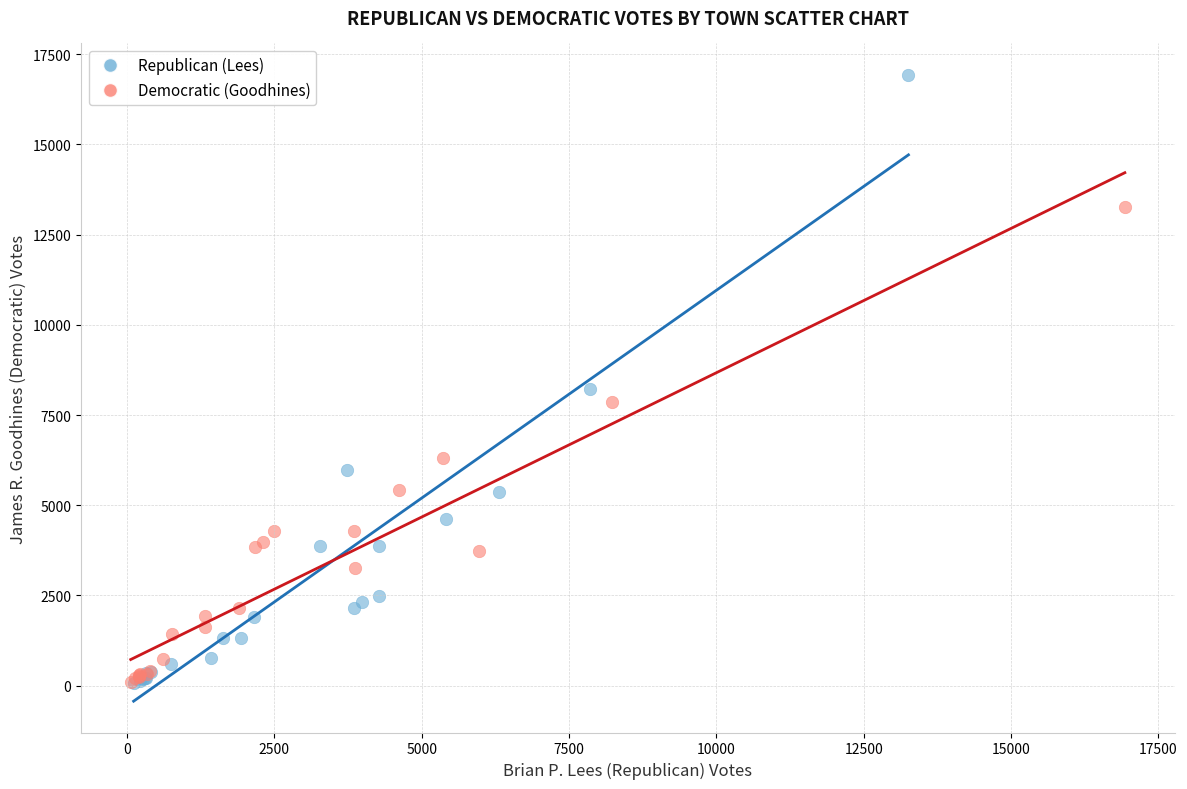

Which series has the largest Y range (max minus min)?

Republican (Lees)